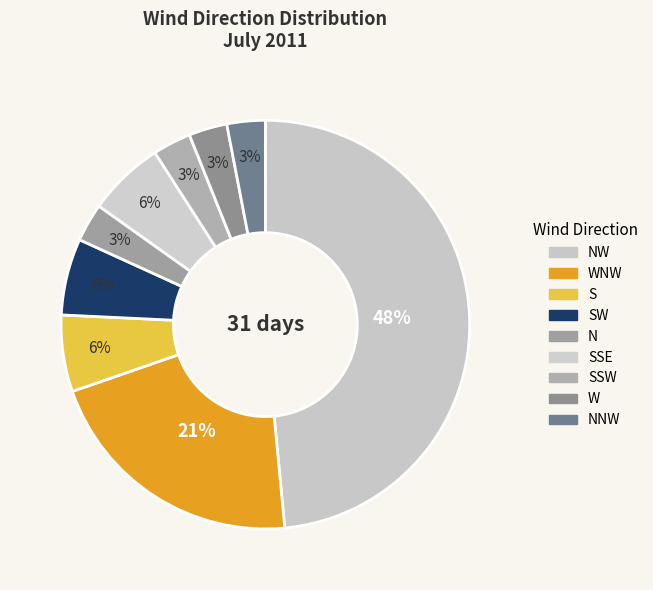

Is there a majority slice in this chart?

No